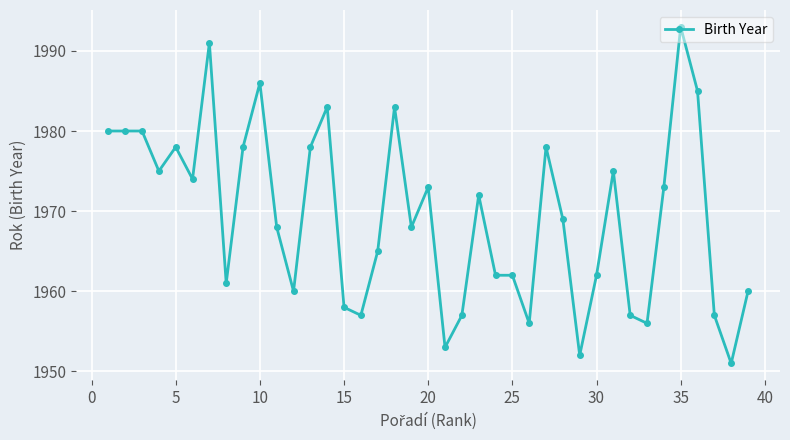

What is the sum of all values?

76806